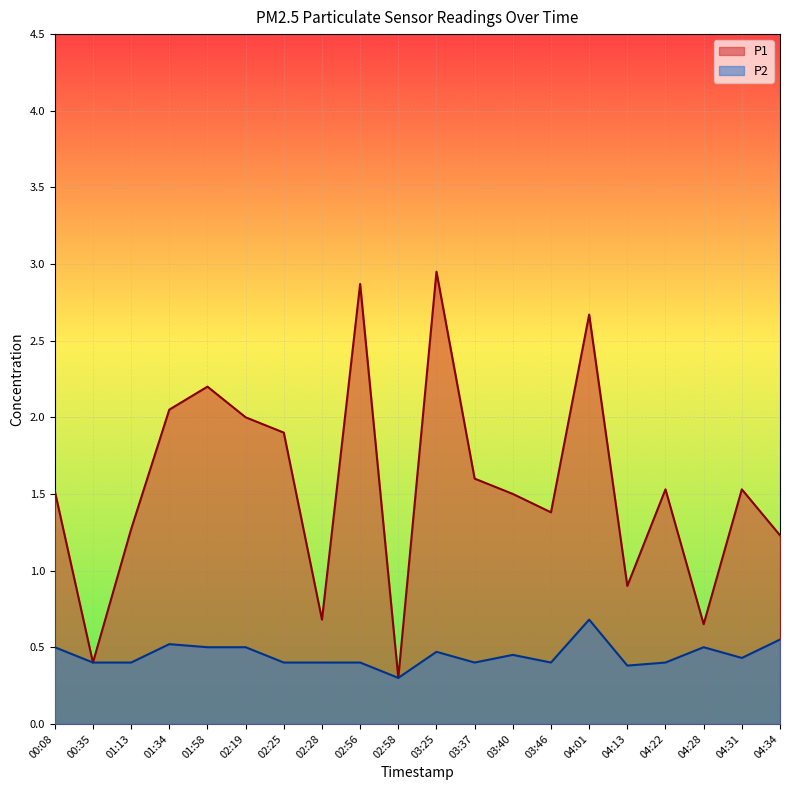

Rank the series by their average value, from highest to lowest.

P1, P2